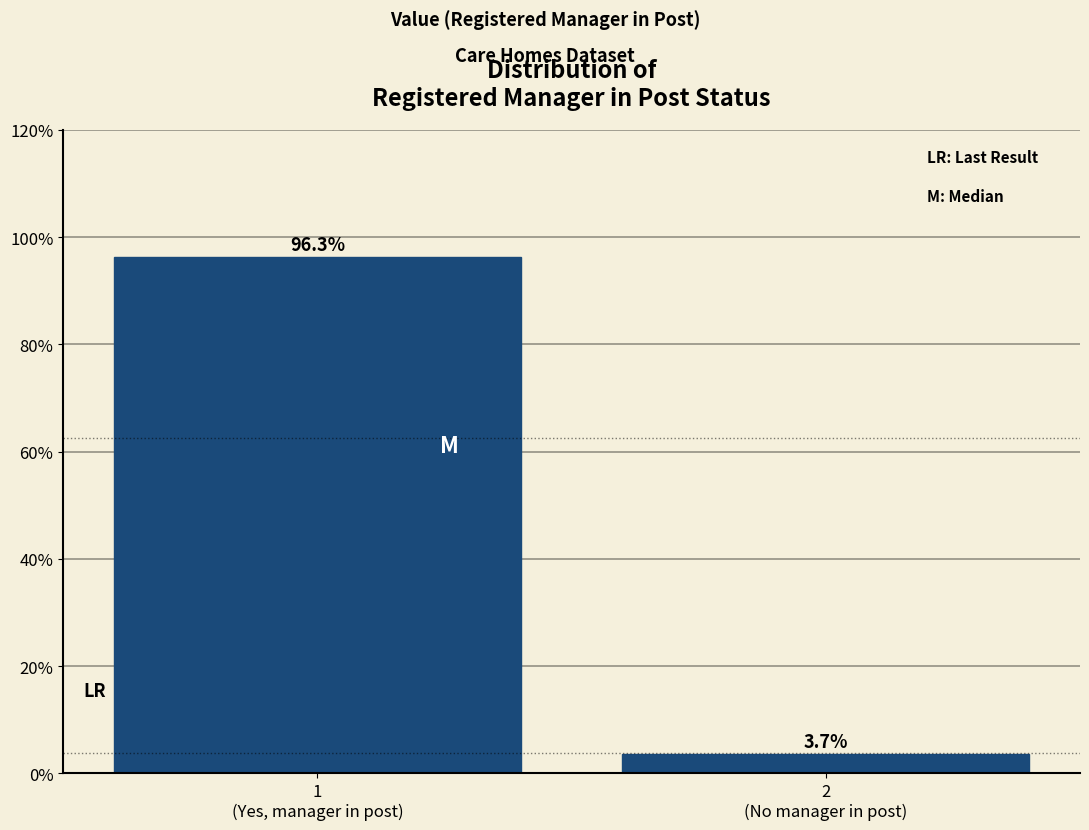

Reading left to right, list all the values displayed in this chart.

96.3	3.7